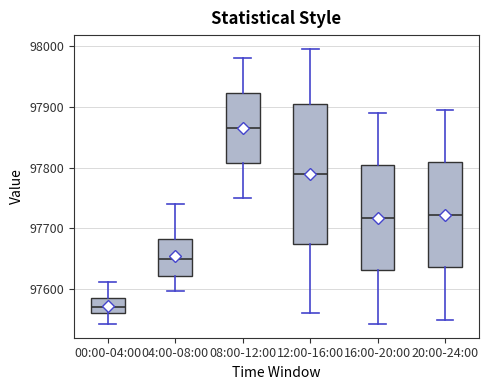

Where is the upper edge of the box for 20:00-24:00 on the y-axis? The values are not printed on the chart, so give them approximately, as read against the axis.

97810